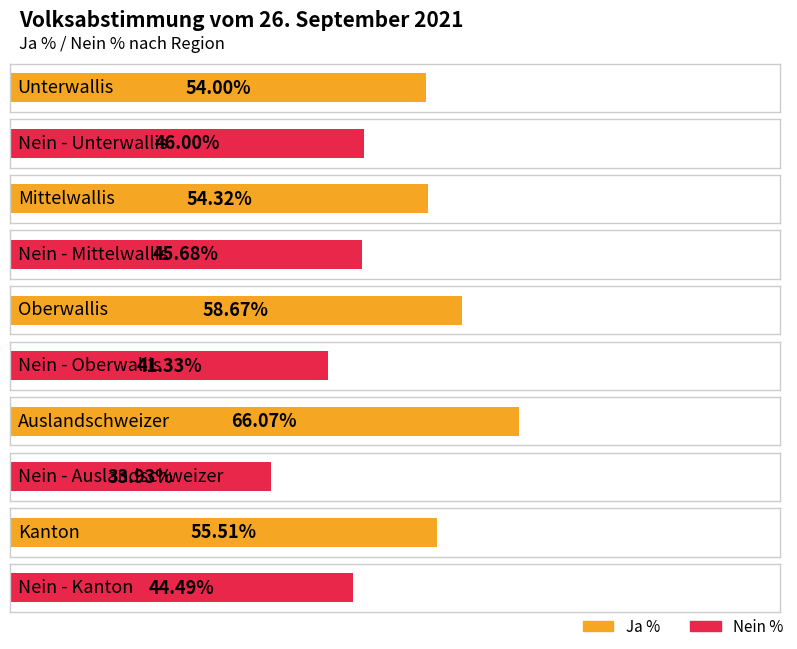

Reading left to right, extract all data points from this chart.

Ja %: Unterwallis=54.0	Mittelwallis=54.3	Oberwallis=58.7	Auslandschweizer=66.1	Kanton=55.5
Nein %: Unterwallis=46.0	Mittelwallis=45.7	Oberwallis=41.3	Auslandschweizer=33.9	Kanton=44.5